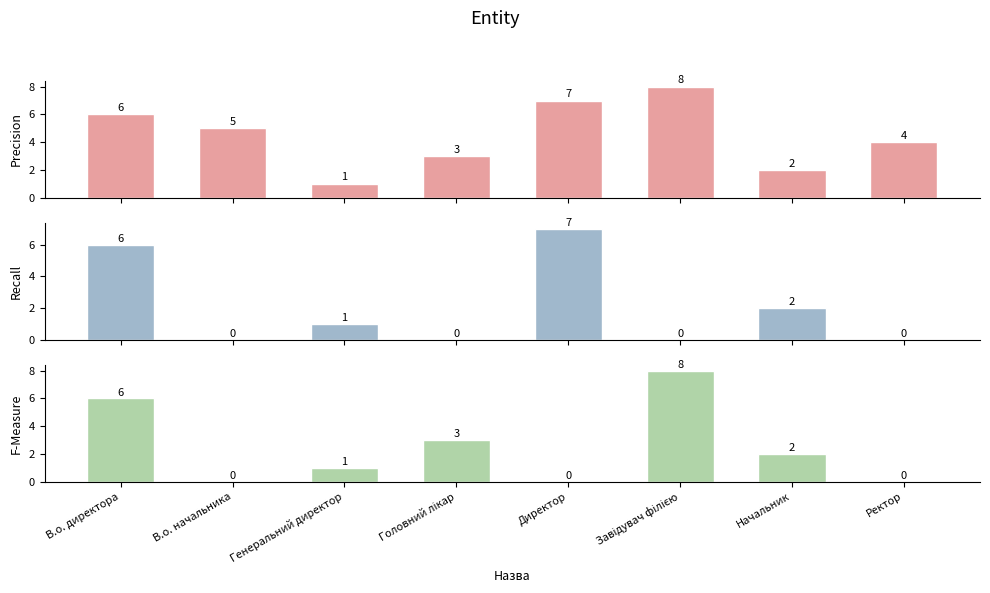

Rank the series at Генеральний директор from lowest to highest value.

Precision, Recall, F-Measure